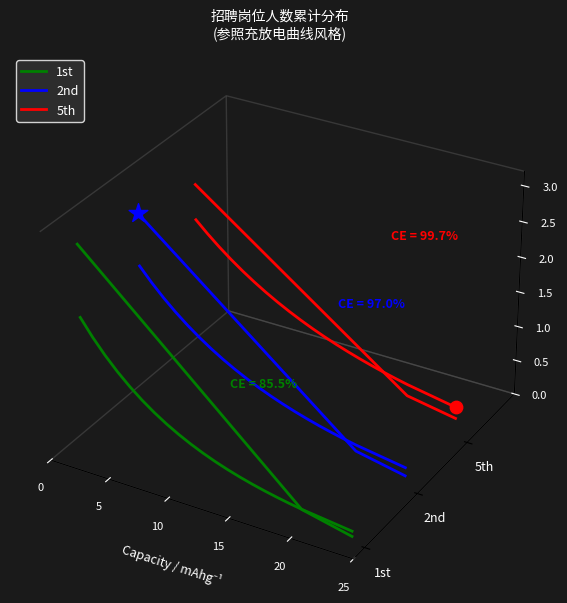

Is the value of 1st at 19 greater than the value of 5th at 15?

No